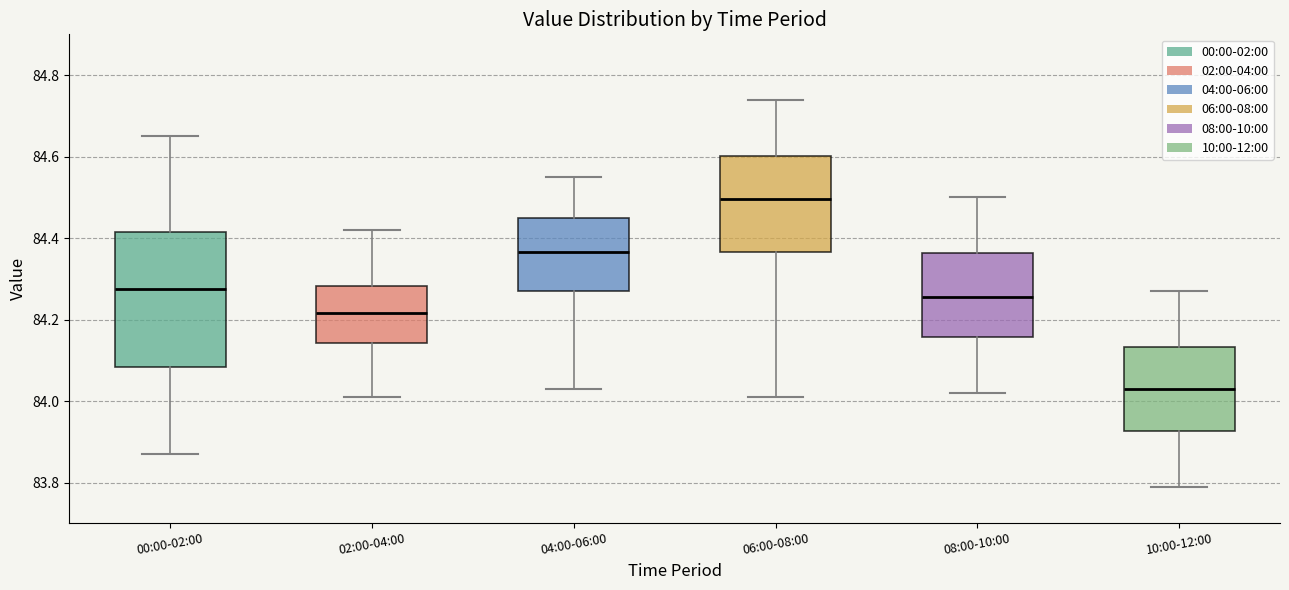

Reading left to right, transcribe this box plot: for each box, give where its median line is, the range the box spans, and where its two whiskers end, as read against the y-axis. The values are not printed on the chart, so give them approximately, as read against the axis.

00:00-02:00: median 84.28, box 84.08 to 84.42, whiskers 83.88 to 84.66
02:00-04:00: median 84.22, box 84.14 to 84.28, whiskers 84.02 to 84.42
04:00-06:00: median 84.36, box 84.28 to 84.46, whiskers 84.04 to 84.56
06:00-08:00: median 84.50, box 84.36 to 84.60, whiskers 84.02 to 84.74
08:00-10:00: median 84.26, box 84.16 to 84.36, whiskers 84.02 to 84.50
10:00-12:00: median 84.04, box 83.92 to 84.14, whiskers 83.80 to 84.28